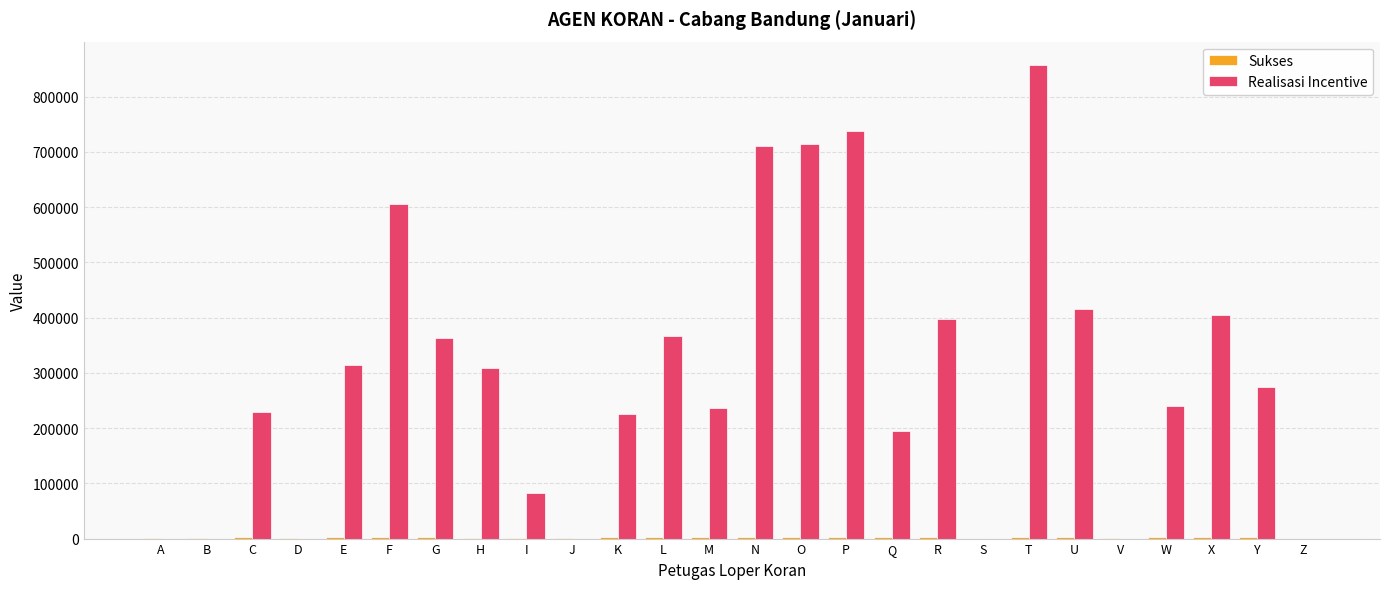

Which series changed the most between G and M?

Realisasi Incentive